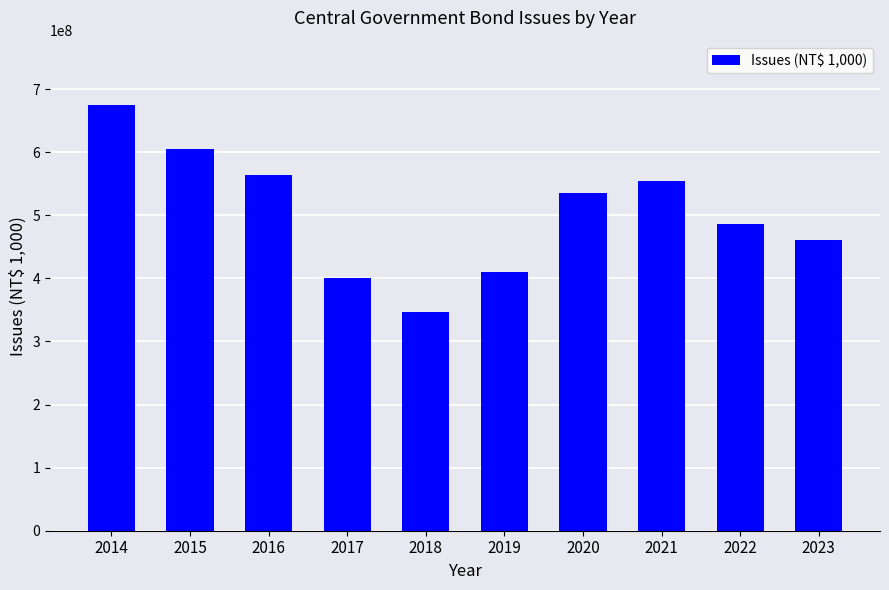

At which label does the data first exceed 535000000?

2014